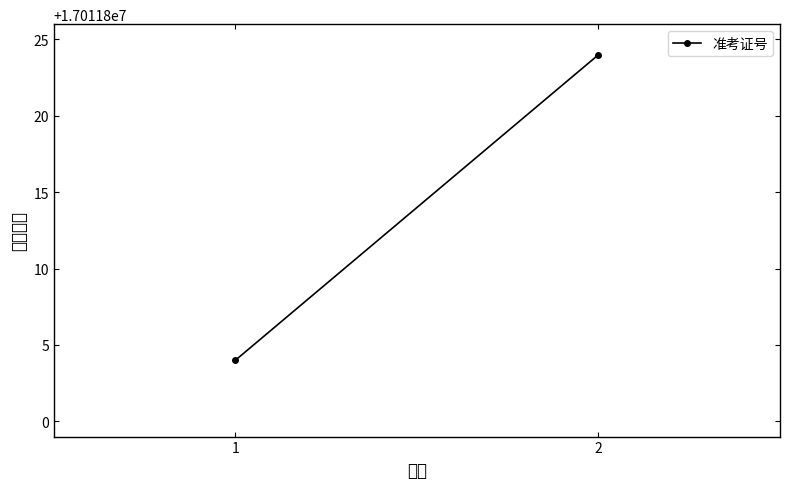

Reading right to left, extract all data points from this chart.

17011824	17011804